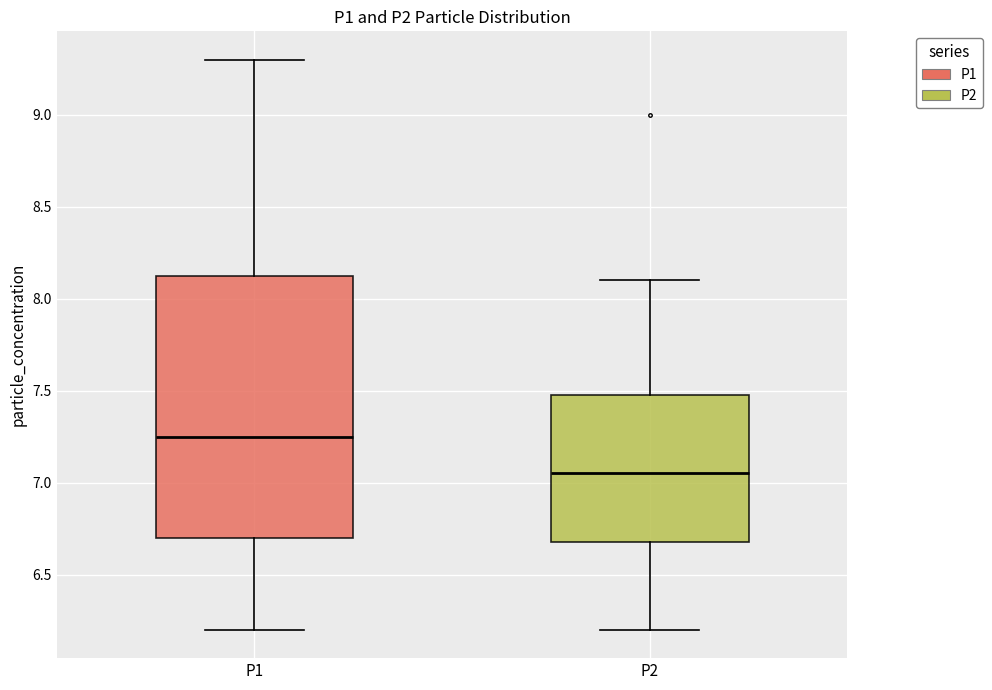

Which box's median line is the highest?

P1